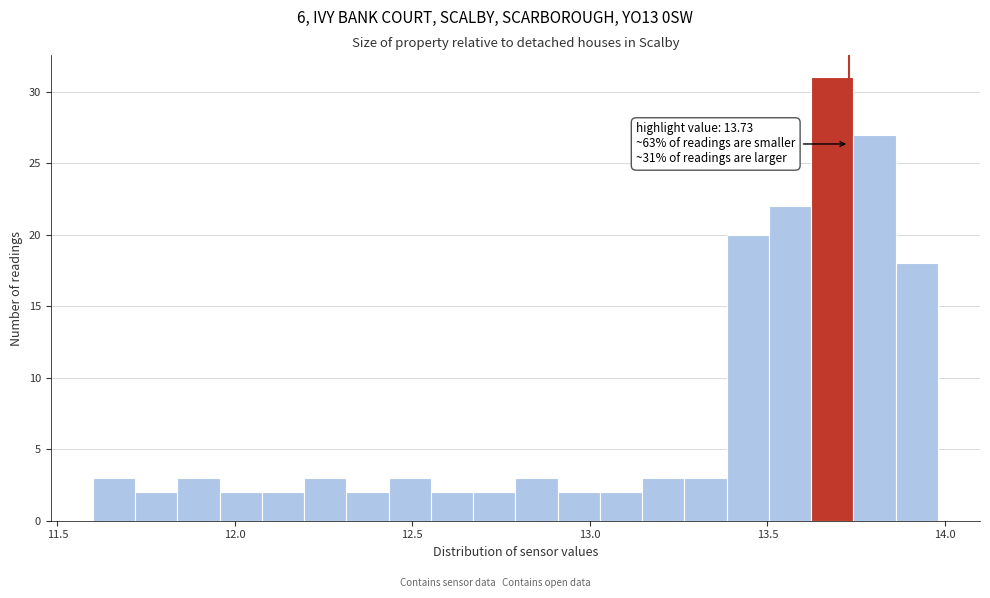

Read against the x-axis, roughly where is the centre of the tallest bar?

13.70